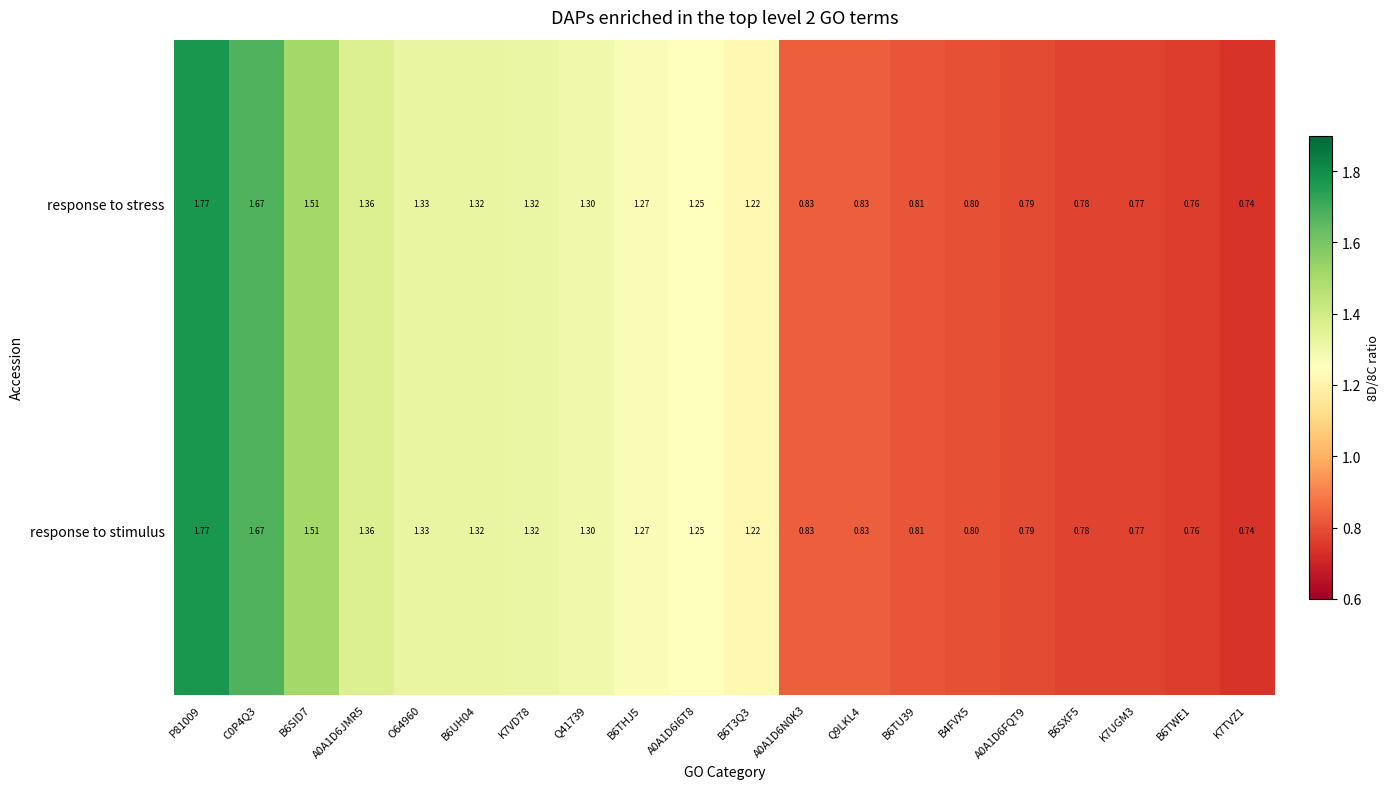

Count the number of data series in this chart.

2